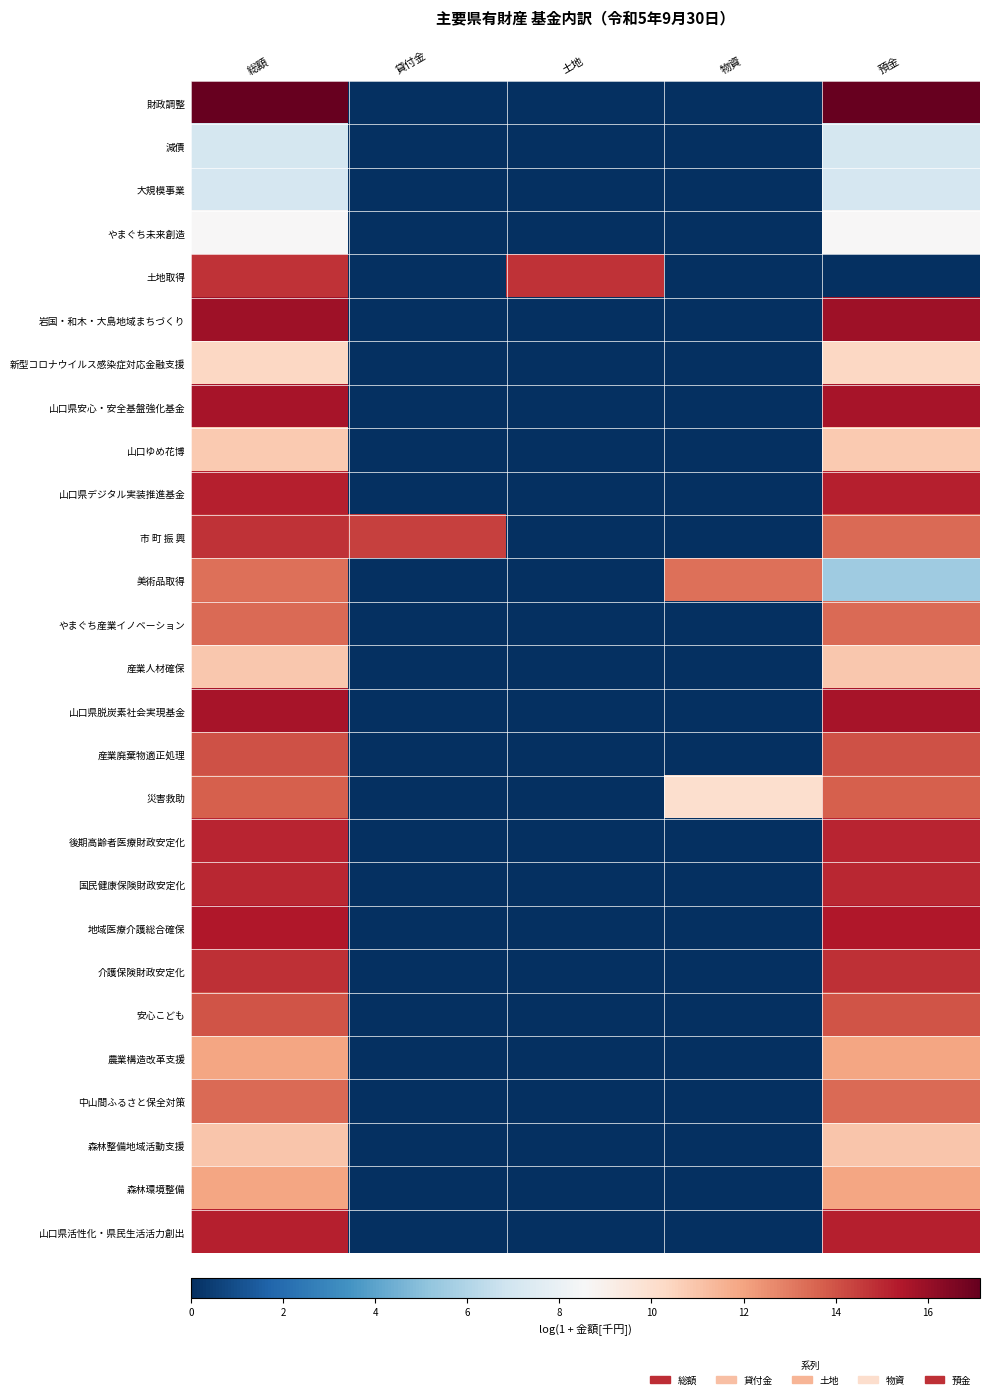

Between 預金 and 土地, which is larger?

預金